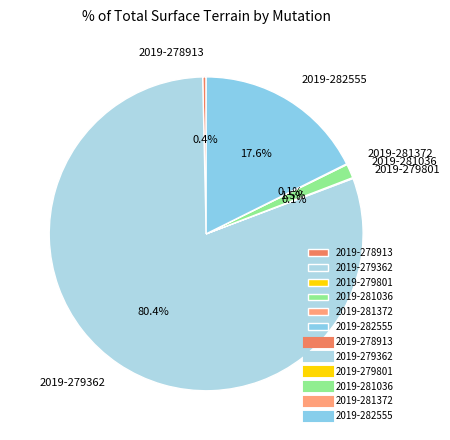

What percentage is NOT represented by 2019-282555?

82.4%